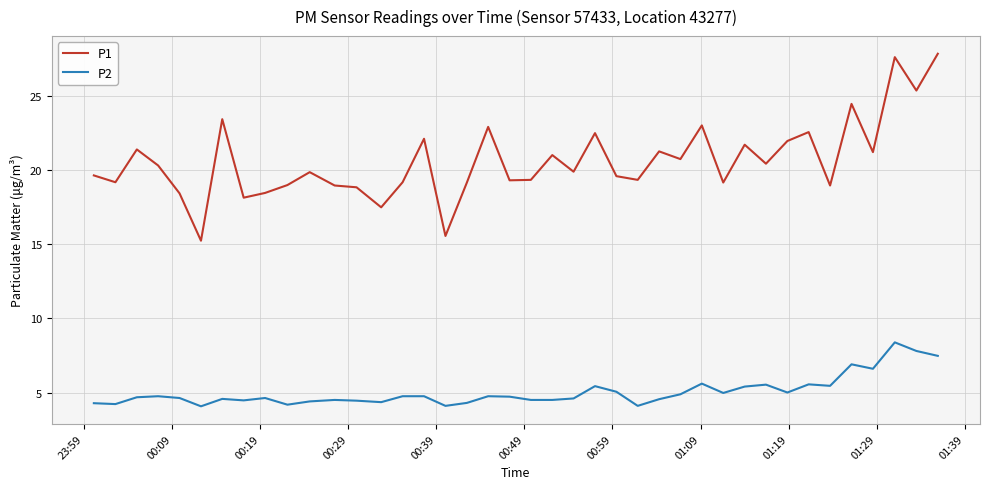

What is the lowest value of the P1 series?

15.2